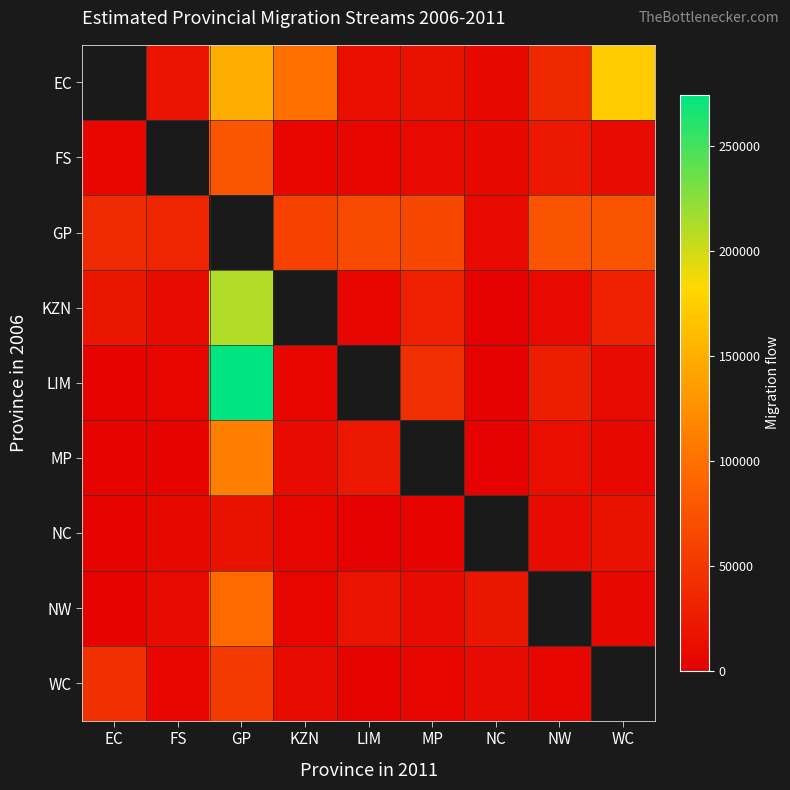

Which series has the widest spread of values?

LIM